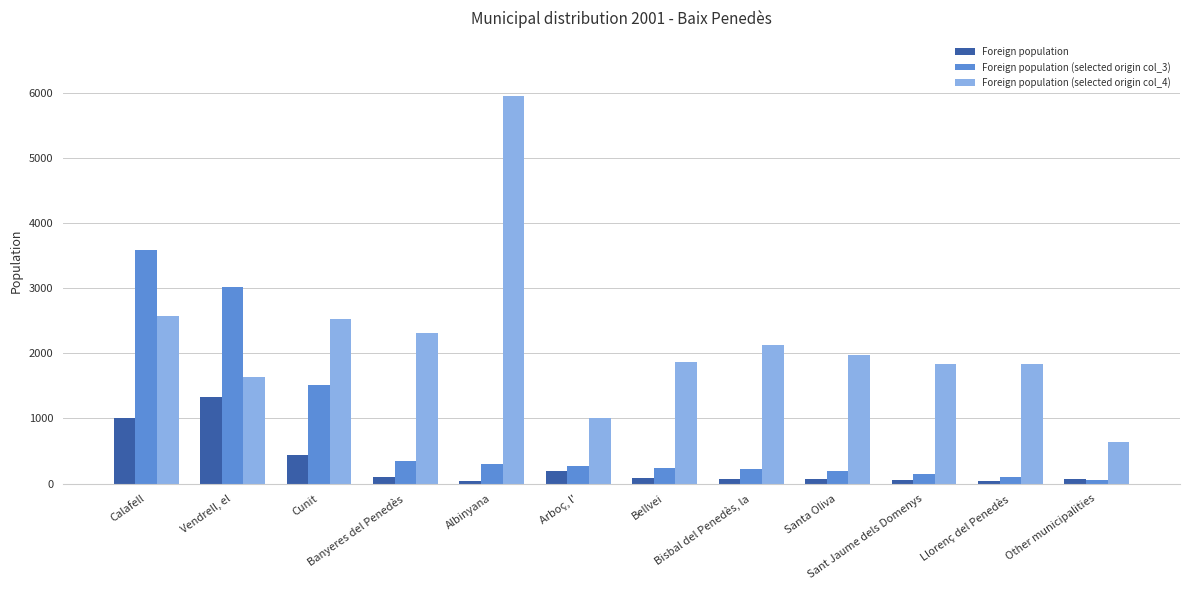

Which series has the largest total across all categories?

Foreign population (selected origin col_4)